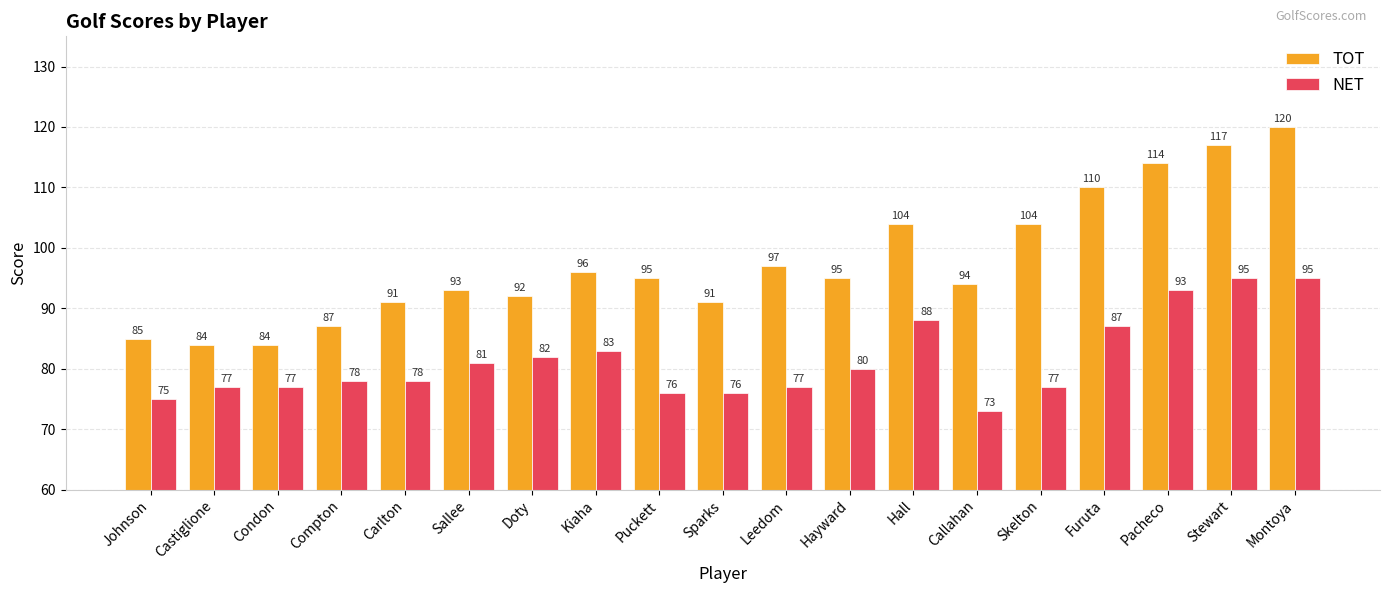

Reading left to right, extract all data points from this chart.

TOT: 85	84	84	87	91	93	92	96	95	91	97	95	104	94	104	110	114	117	120
NET: 75	77	77	78	78	81	82	83	76	76	77	80	88	73	77	87	93	95	95